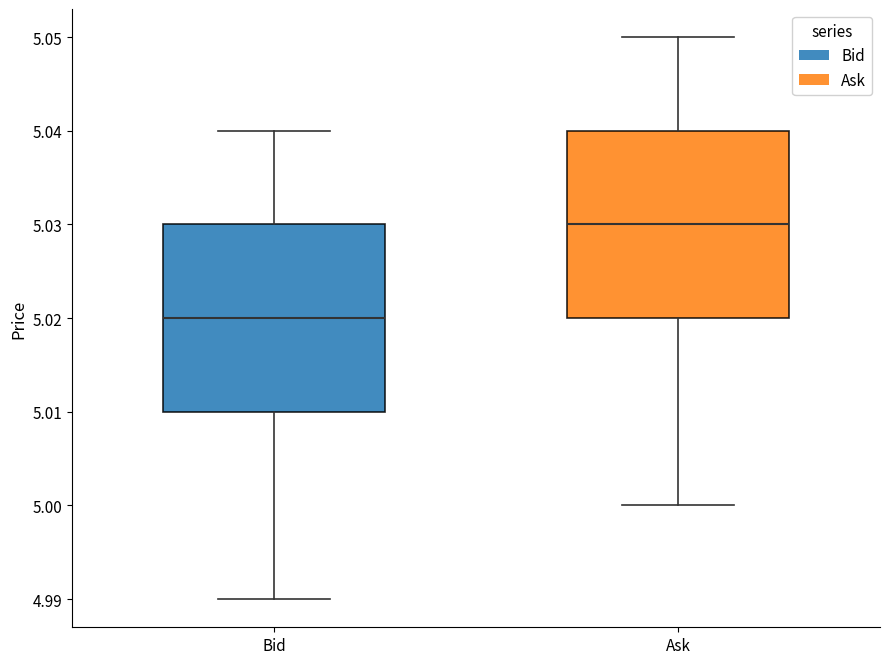

Reading left to right, read every box against the y-axis: the position of its median line, the range the box covers, and the ends of its whiskers. The values are not printed on the chart, so give them approximately, as read against the axis.

Bid: median 5.02, box 5.01 to 5.03, whiskers 4.99 to 5.04
Ask: median 5.03, box 5.02 to 5.04, whiskers 5.00 to 5.05